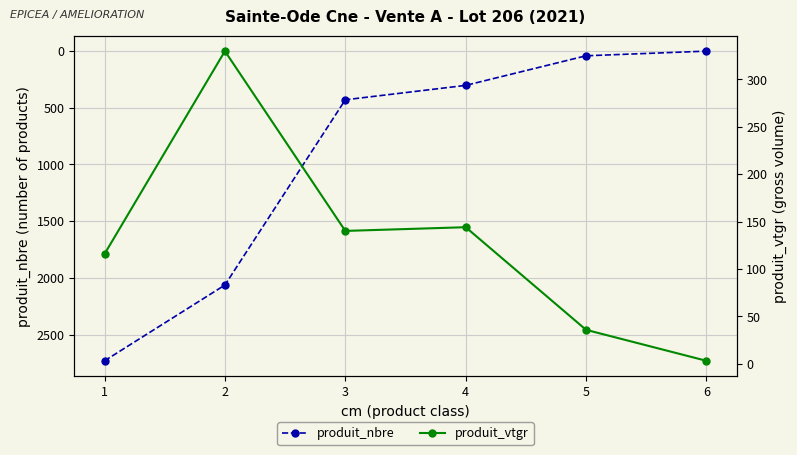

Reading right to left, list all the values displayed in this chart.

produit_nbre: 2.0	43.0	304.0	431.0	2064.0	2732.0
produit_vtgr: 3.0	35.7	144.0	140.1	329.8	115.7